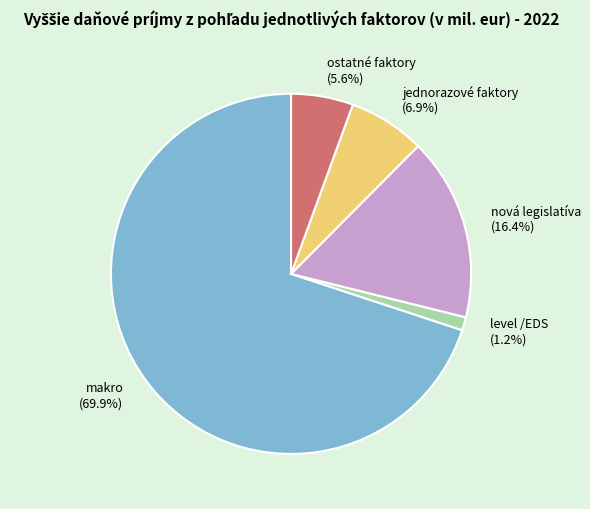

True or false: nová legislatíva accounts for 16% of the total.

True